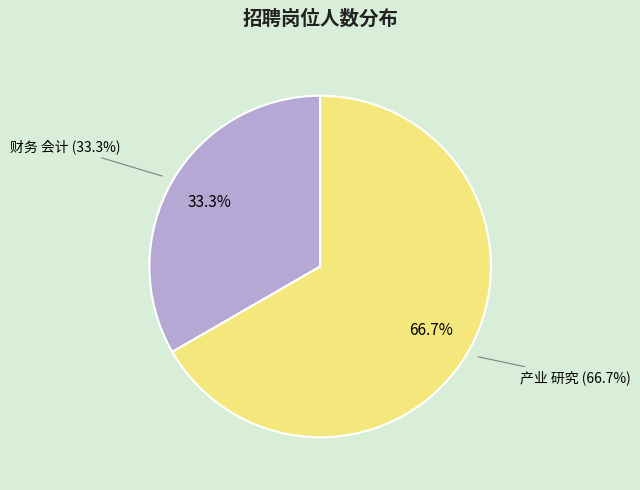

To the nearest percent, what is the difference between the largest and smallest slice percentages?

33%